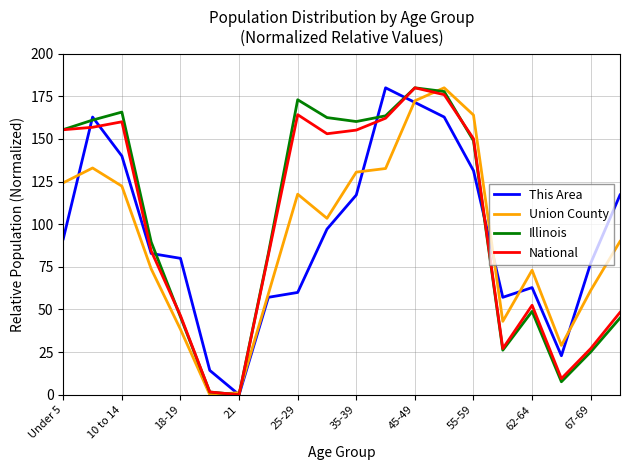

At how many categories does at least one series exceed 7?

19